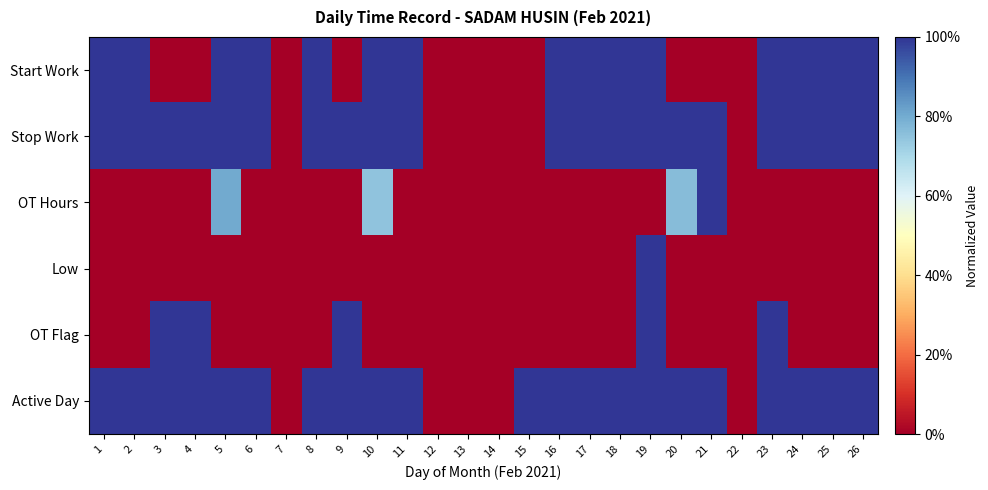

Which has a higher value, 6 or 9?

6